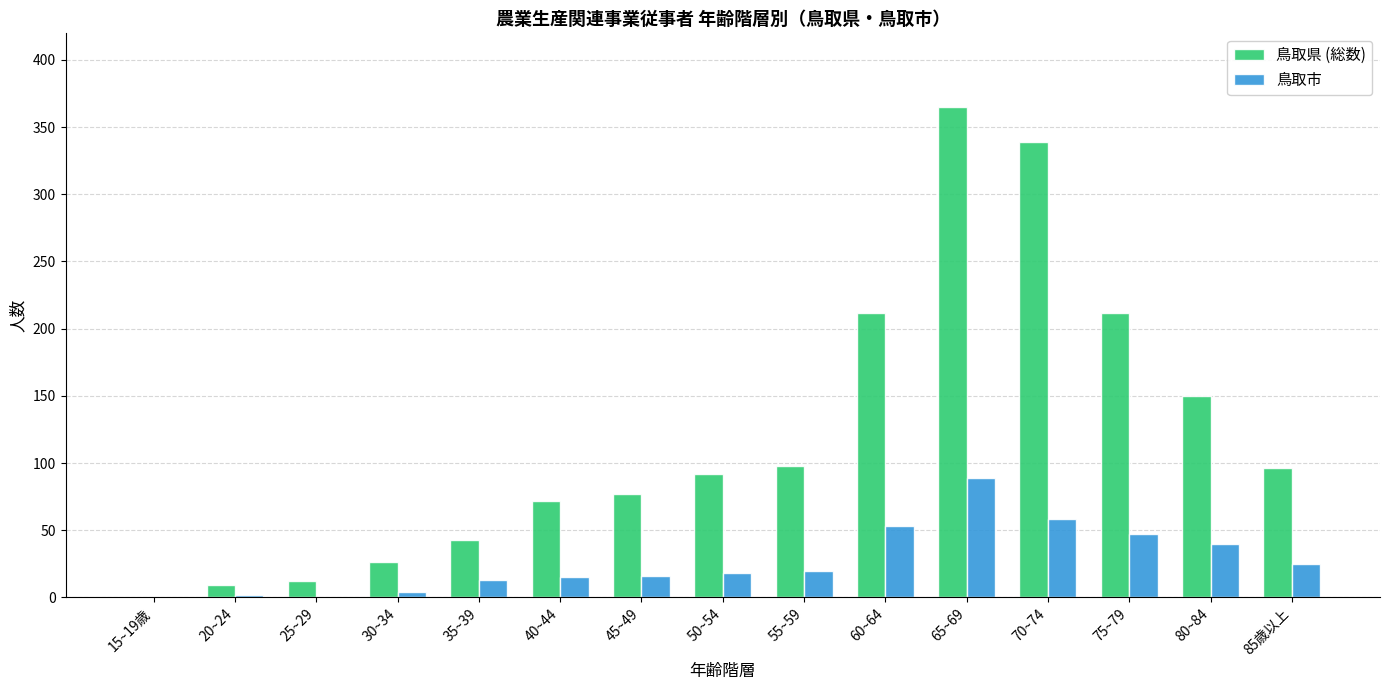

What is the maximum value shown in the chart?

365